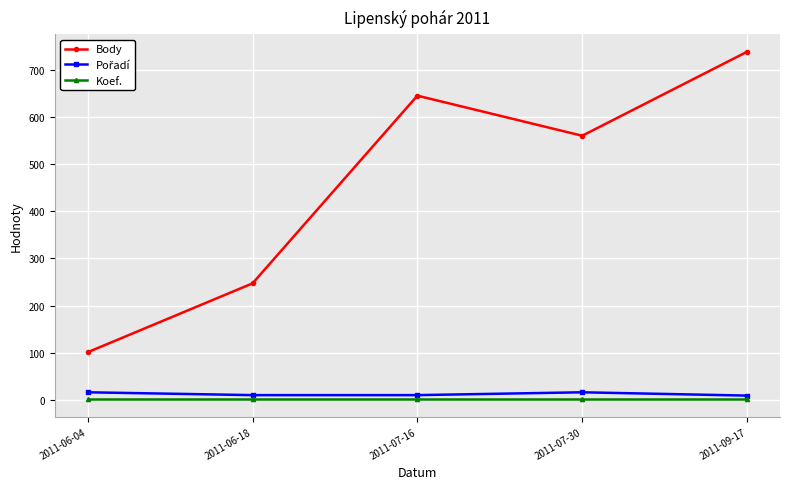

What is the difference between the second highest and minimum values in the Body series?

544